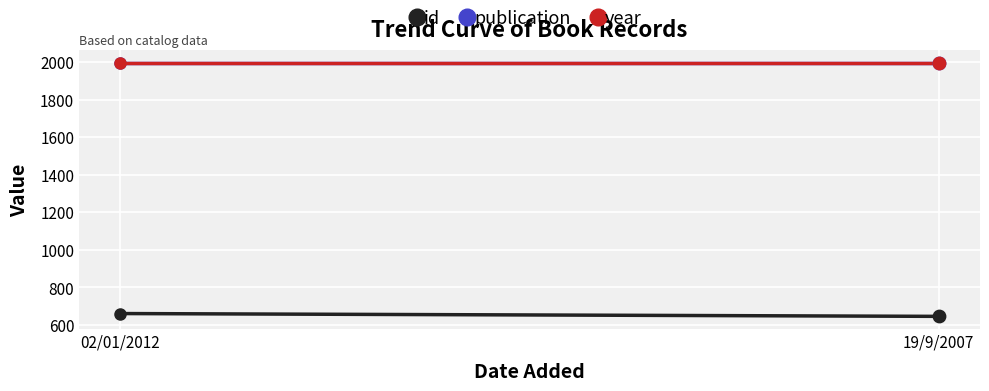

What is the total value across all series at 02/01/2012?

4650